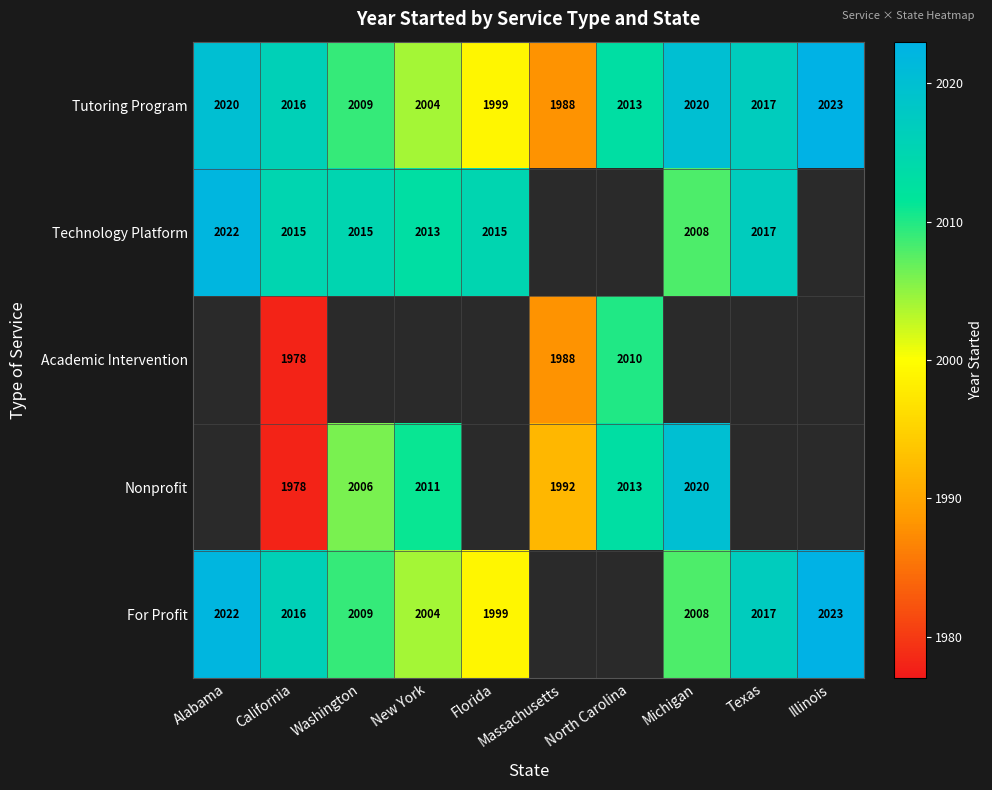

What is the sum of the Tutoring Program values at Michigan and Washington?

4029